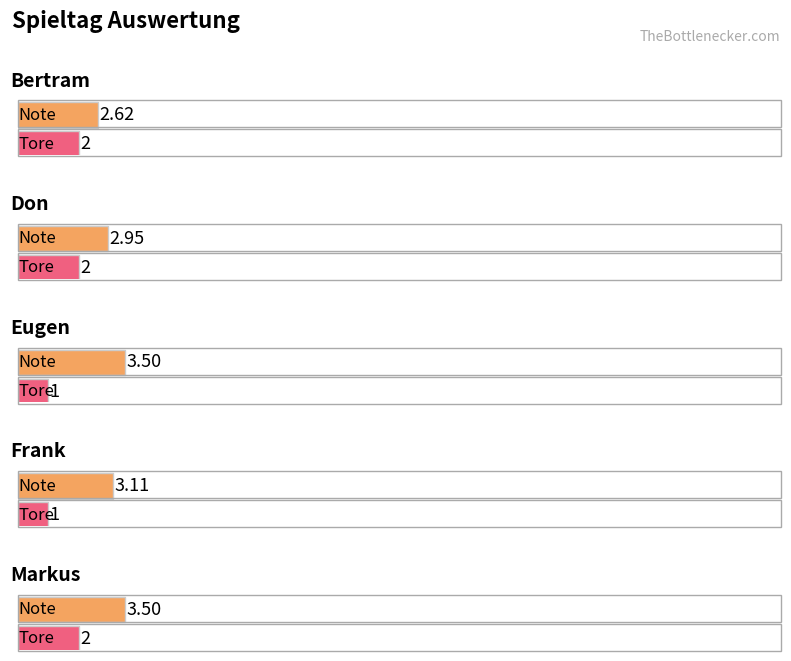

List the labels in order of Tore value, largest first.

Bertram, Don, Markus, Eugen, Frank